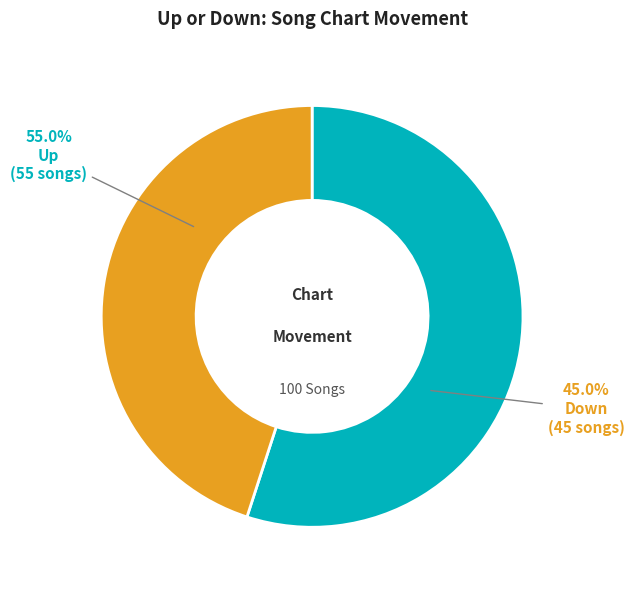

To the nearest percent, what is the combined percentage of down and up?

100%